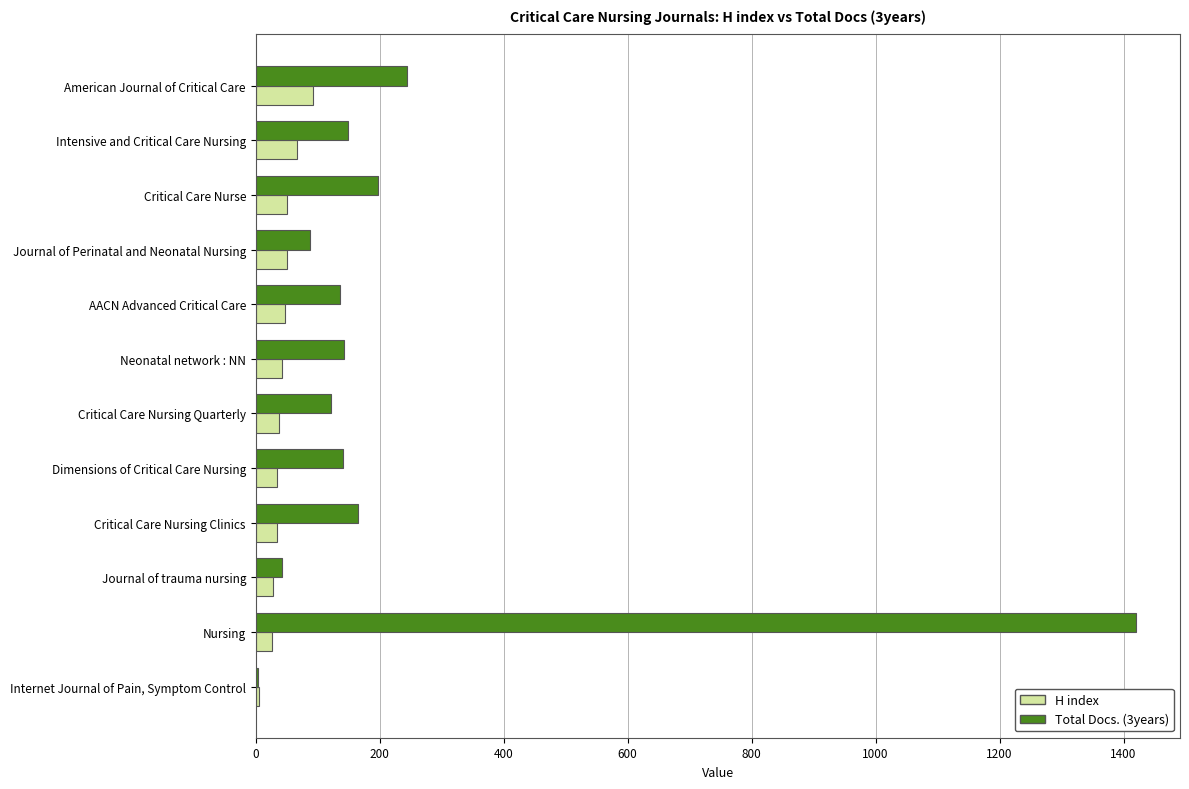

What is the greatest value displayed?

1420